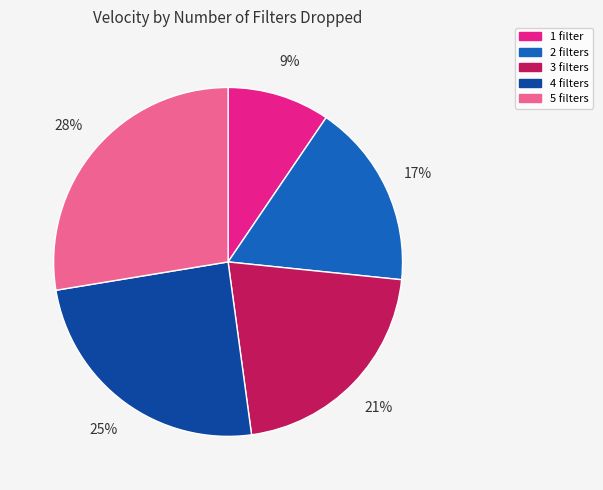

How many segments does this pie chart have?

5